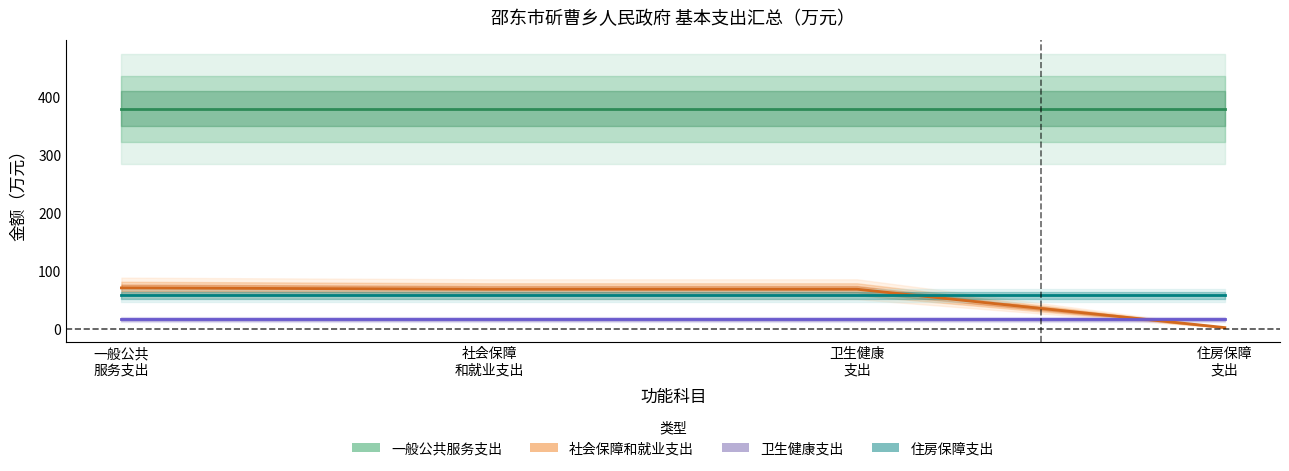

What are all the series names shown in the legend?

一般公共服务支出, 社会保障和就业支出, 卫生健康支出, 住房保障支出